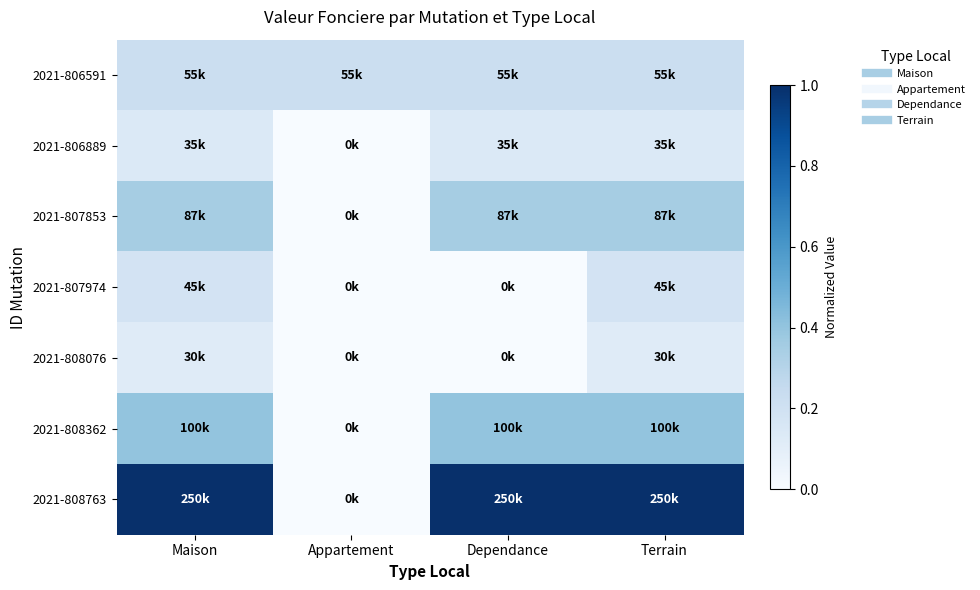

Rank the series by their maximum value, from lowest to highest.

2021-808076, 2021-806889, 2021-807974, 2021-806591, 2021-807853, 2021-808362, 2021-808763